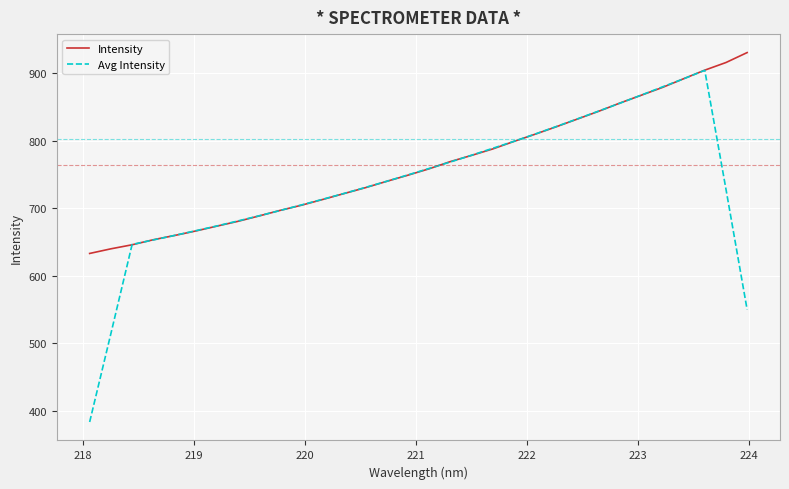

Rank the series by their average value, from highest to lowest.

Intensity, Avg Intensity